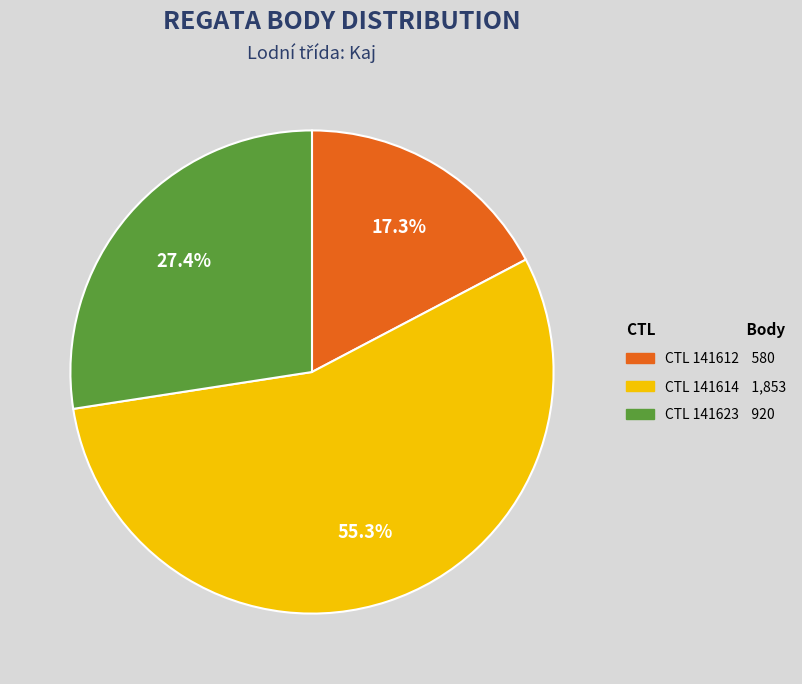

Is there a majority slice in this chart?

Yes